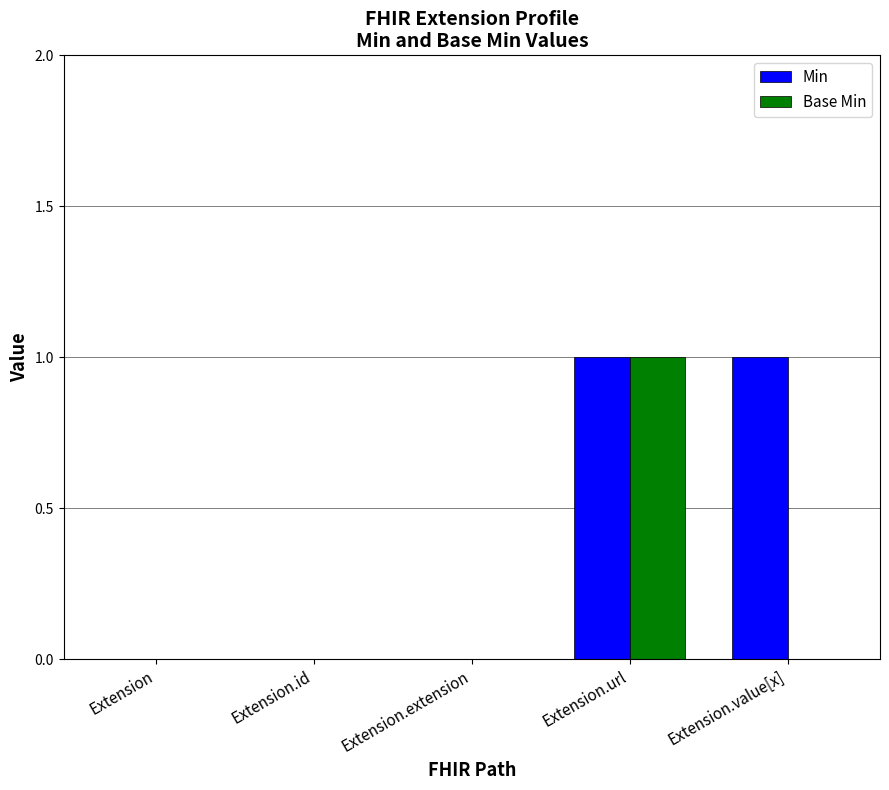

Which series has the largest total across all categories?

Min